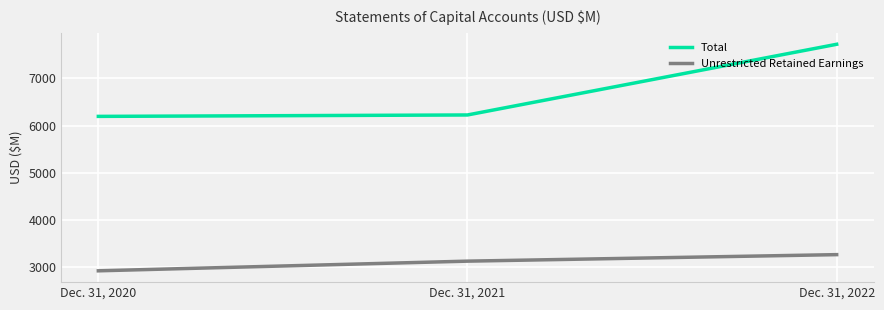

What are all the series names shown in the legend?

Total, Unrestricted Retained Earnings